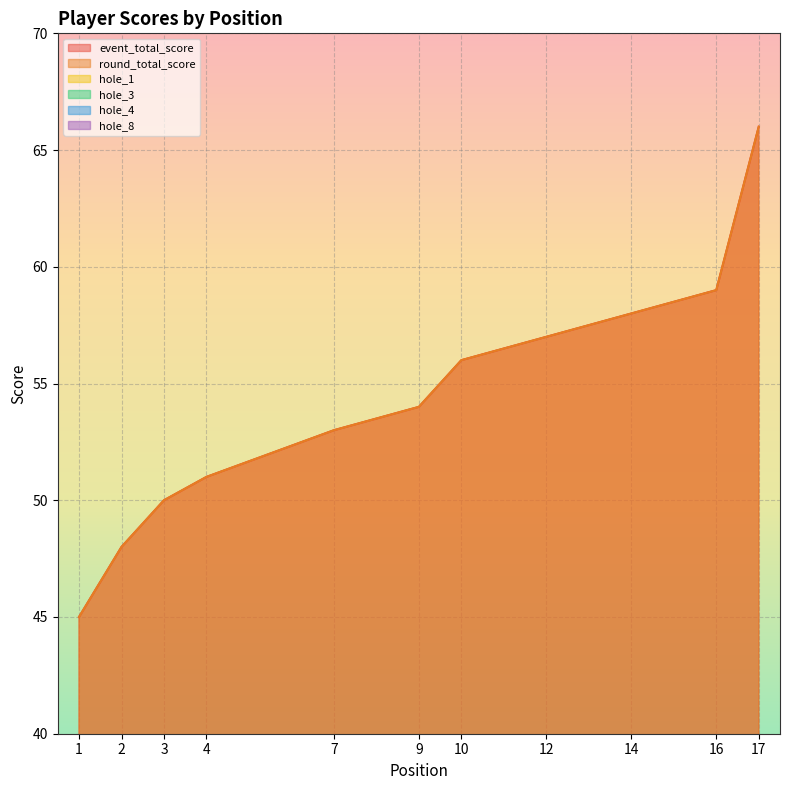

List the series in order of their peak value, lowest first.

hole_1, hole_3, hole_4, hole_8, event_total_score, round_total_score